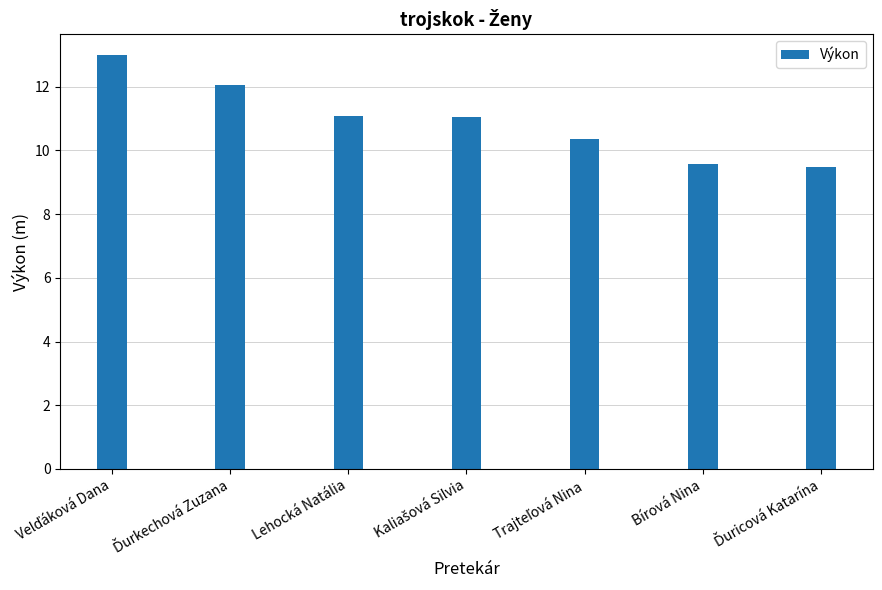

What value does the data have at Lehocká Natália?

11.1